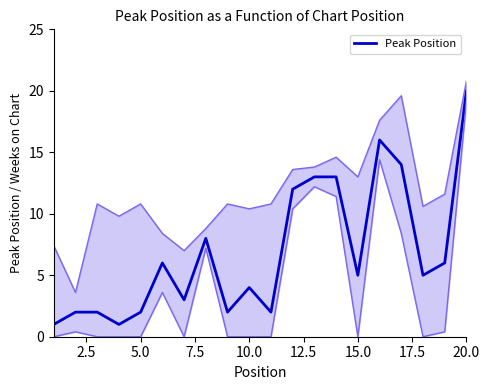

What is the maximum value for Peak Position?

20